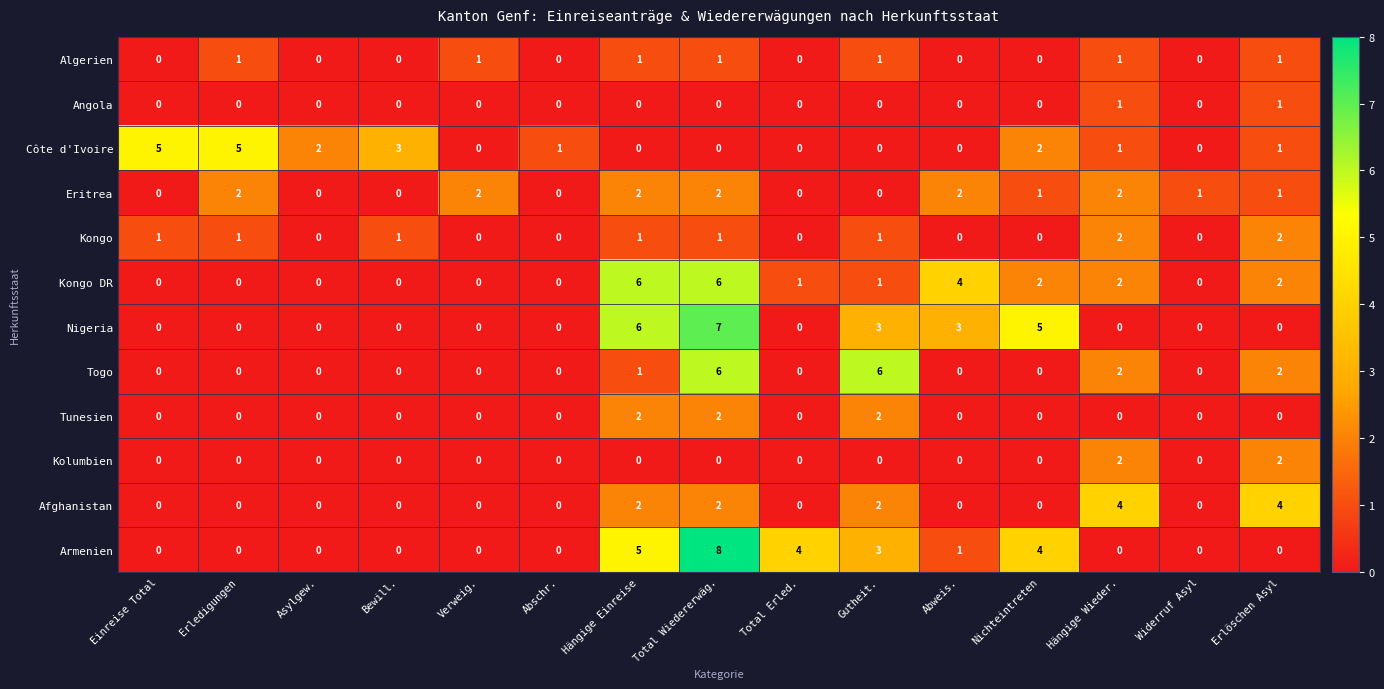

The value of Algerien at Bewill. is 0. True or false?

True